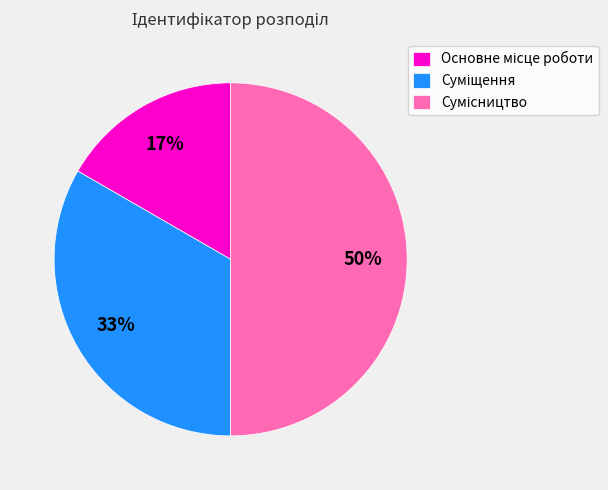

To the nearest percent, what is the average slice percentage?

33%